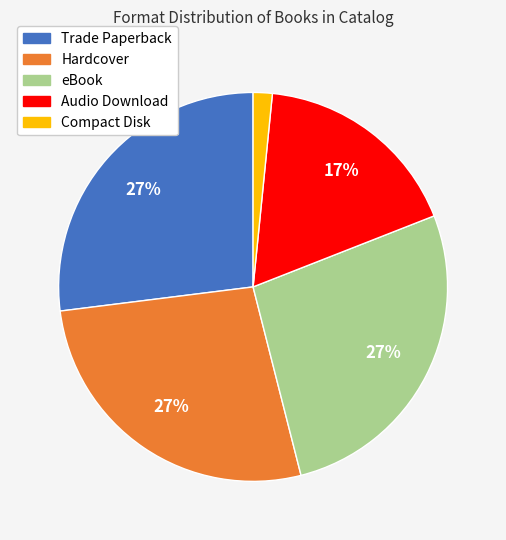

Is Trade Paperback the majority of the pie?

No